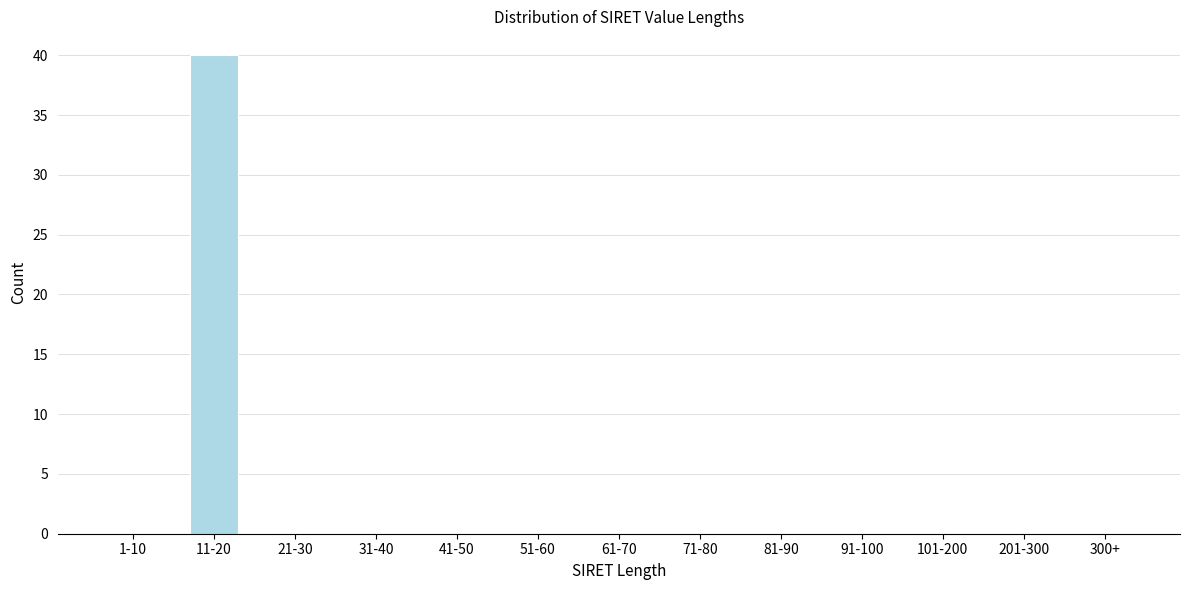

Reading left to right, extract all data points from this chart.

1-10=0	11-20=40	21-30=0	31-40=0	41-50=0	51-60=0	61-70=0	71-80=0	81-90=0	91-100=0	101-200=0	201-300=0	300+=0